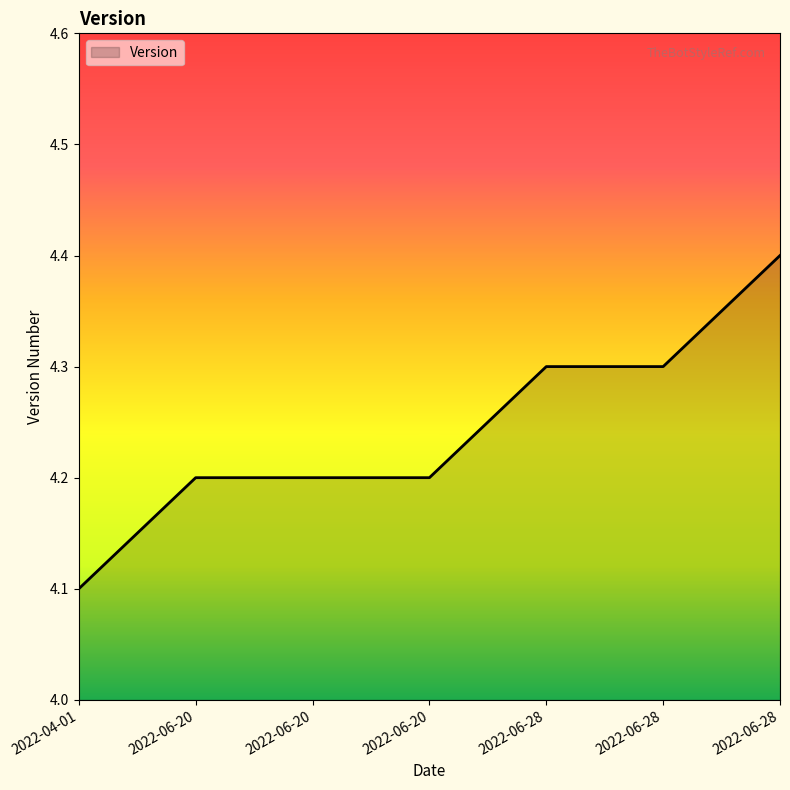

Count the number of data series in this chart.

1